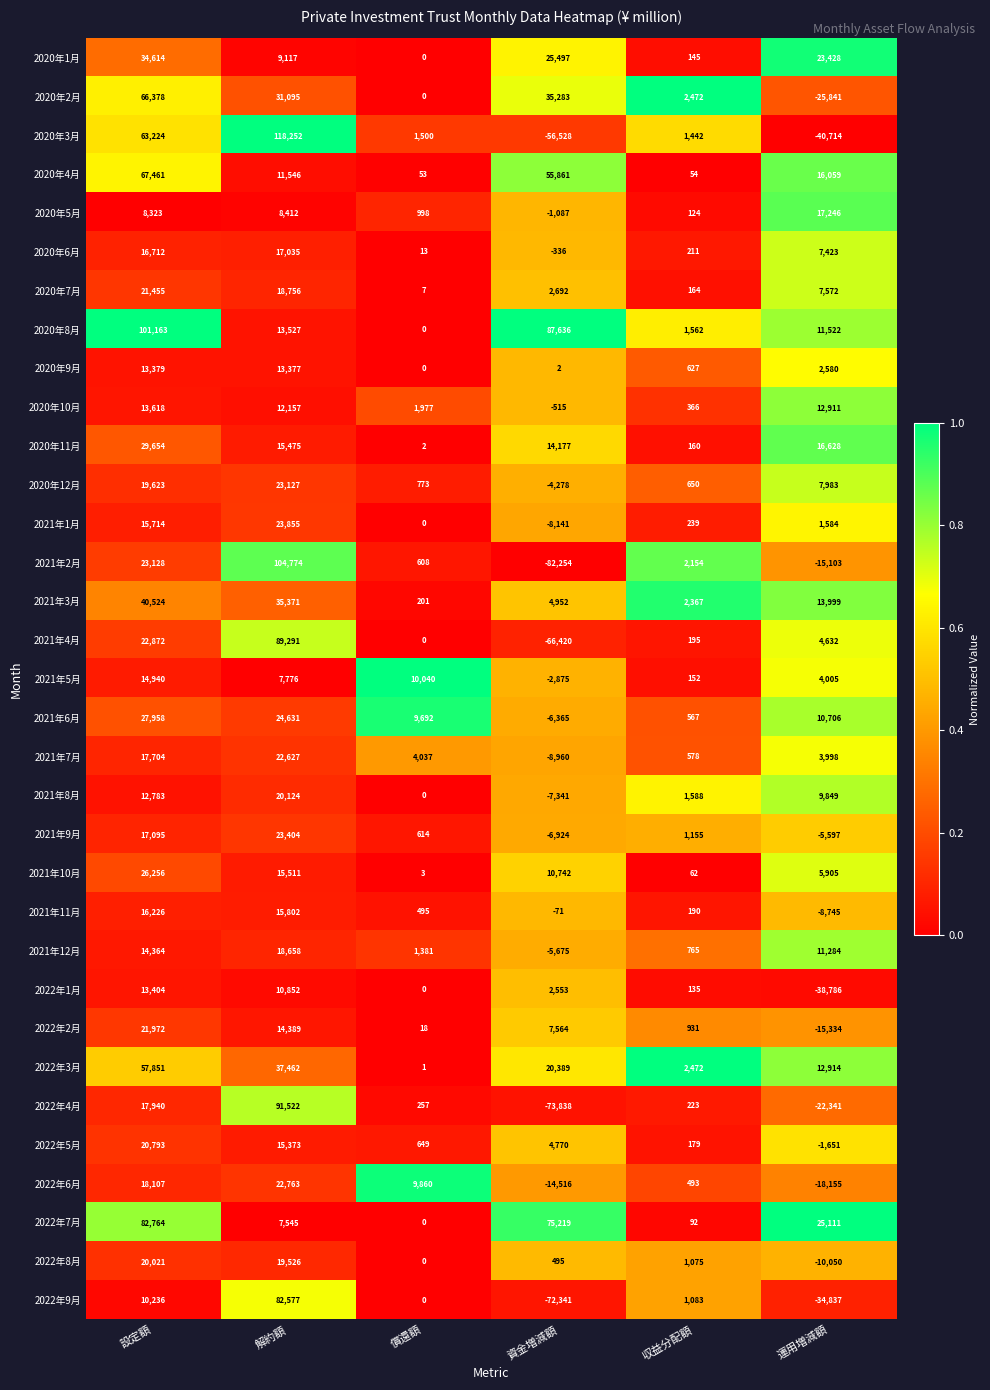

Rank the series by their maximum value, from highest to lowest.

2020年3月, 2021年2月, 2020年8月, 2022年4月, 2021年4月, 2022年7月, 2022年9月, 2020年4月, 2020年2月, 2022年3月, 2021年3月, 2020年1月, 2020年11月, 2021年6月, 2021年10月, 2021年1月, 2021年9月, 2020年12月, 2022年6月, 2021年7月, 2022年2月, 2020年7月, 2022年5月, 2021年8月, 2022年8月, 2021年12月, 2020年5月, 2020年6月, 2021年11月, 2021年5月, 2020年10月, 2022年1月, 2020年9月